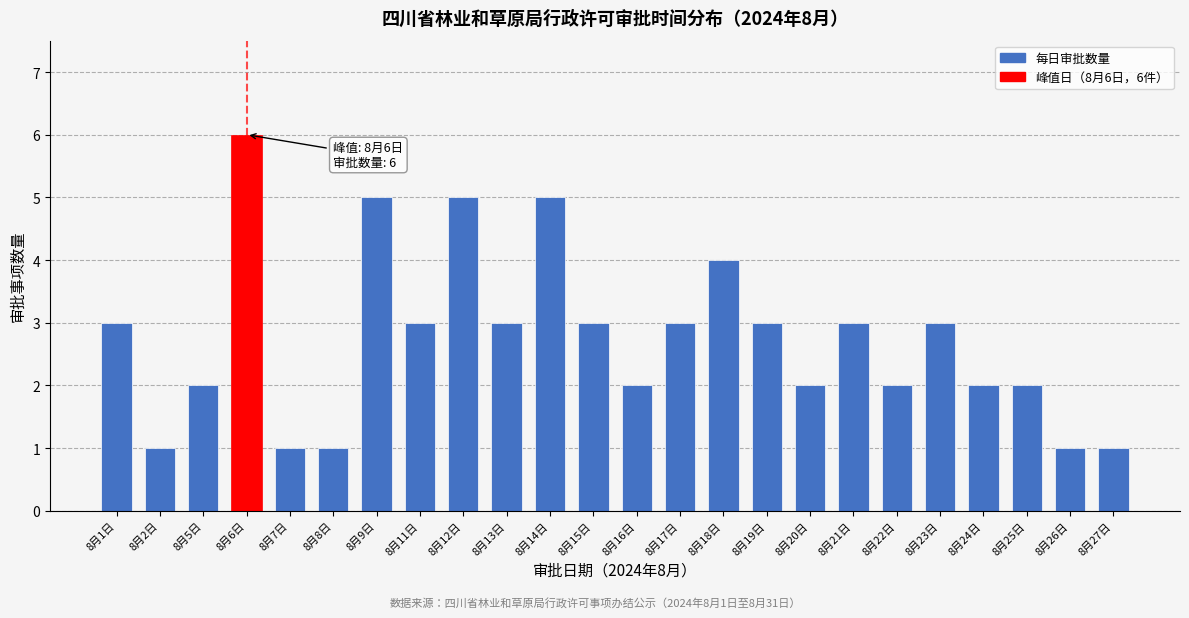

Reading right to left, transcribe all the data shown in this chart.

8月27日=1	8月26日=1	8月25日=2	8月24日=2	8月23日=3	8月22日=2	8月21日=3	8月20日=2	8月19日=3	8月18日=4	8月17日=3	8月16日=2	8月15日=3	8月14日=5	8月13日=3	8月12日=5	8月11日=3	8月9日=5	8月8日=1	8月7日=1	8月6日=6	8月5日=2	8月2日=1	8月1日=3